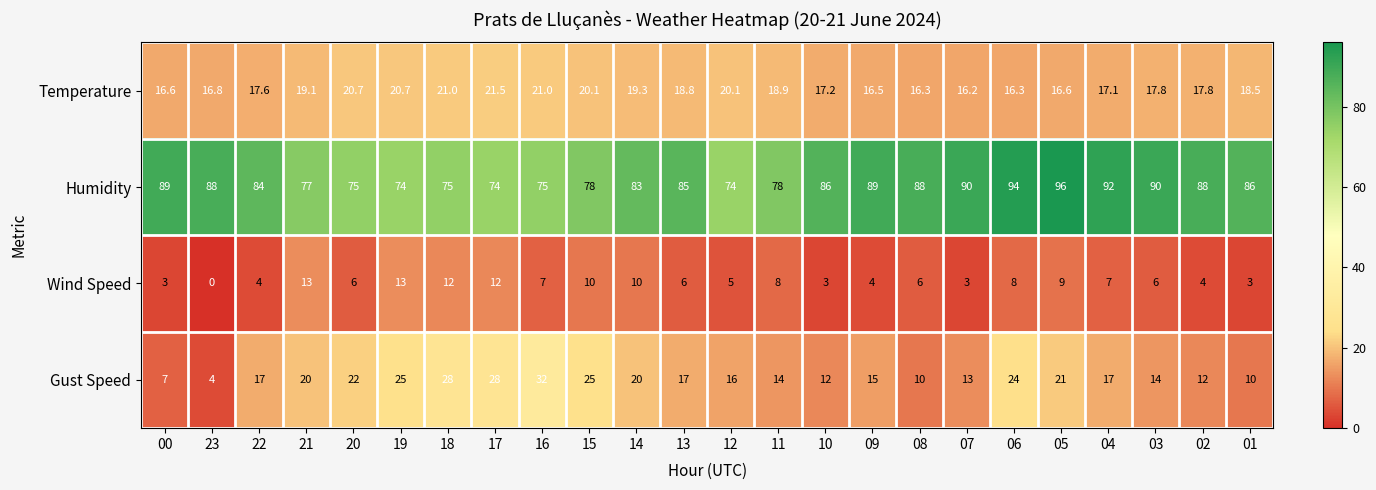

Which series changed the most between 11 and 10?

Humidity